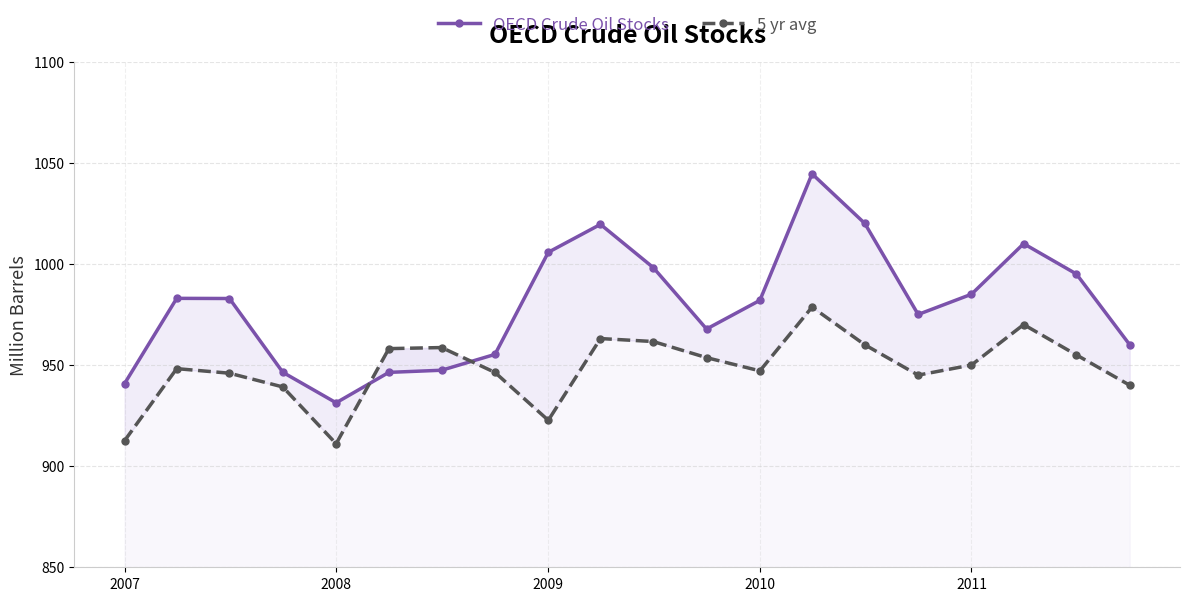

What is the average value of the 5 yr avg series?

948.3